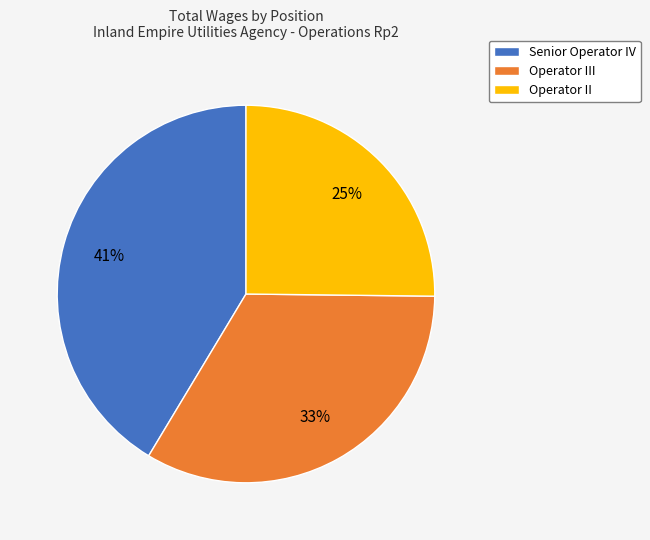

Does Operator II represent more than half of the total?

No